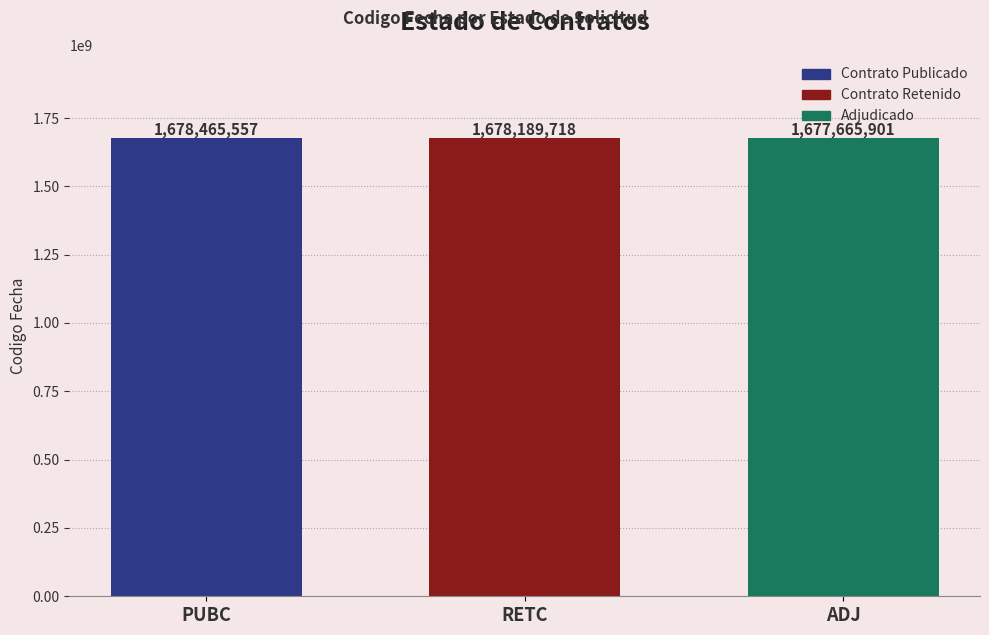

What is the spread (max minus min) of values at RETC?

799656